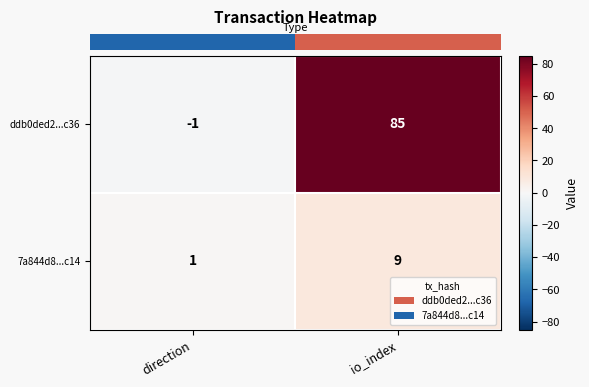

Which label corresponds to the largest value in the chart?

io_index